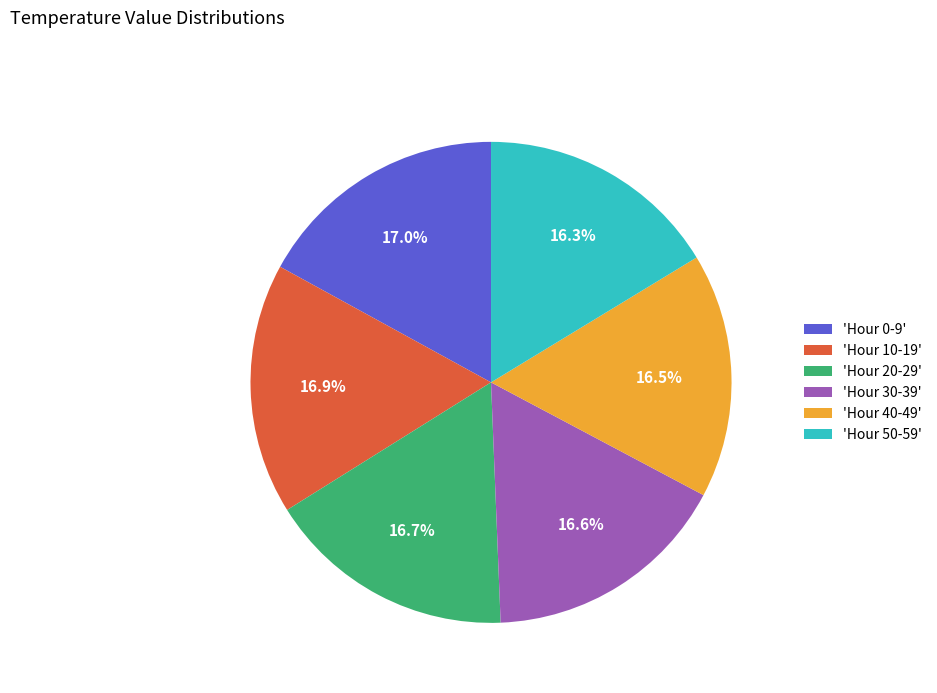

Do 'Hour 50-59' and 'Hour 10-19' together represent more than half of the pie?

No